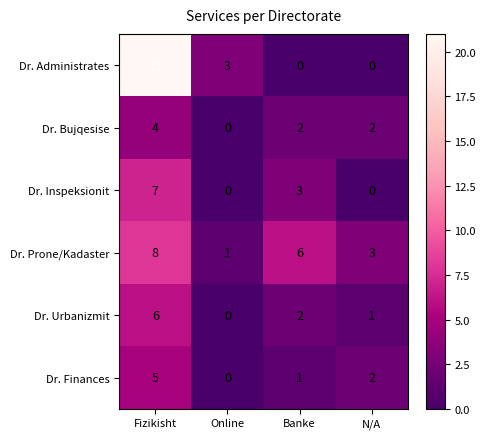

Where does the Dr. Prone/Kadaster series first go above 6?

Fizikisht